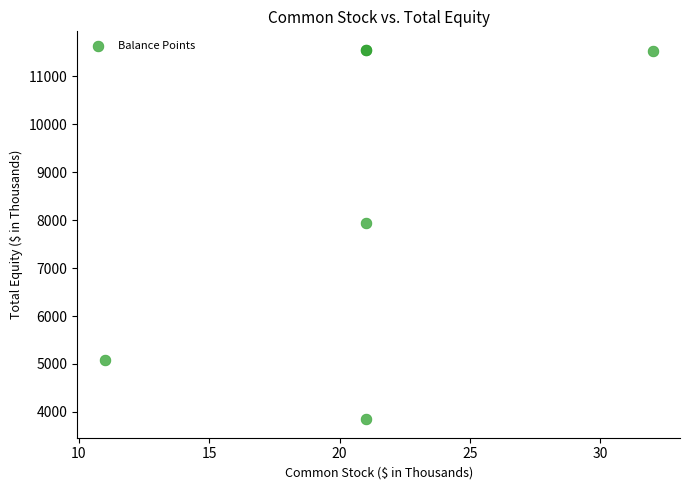

What Y value in the scatter plot is closest to 7700?

7938